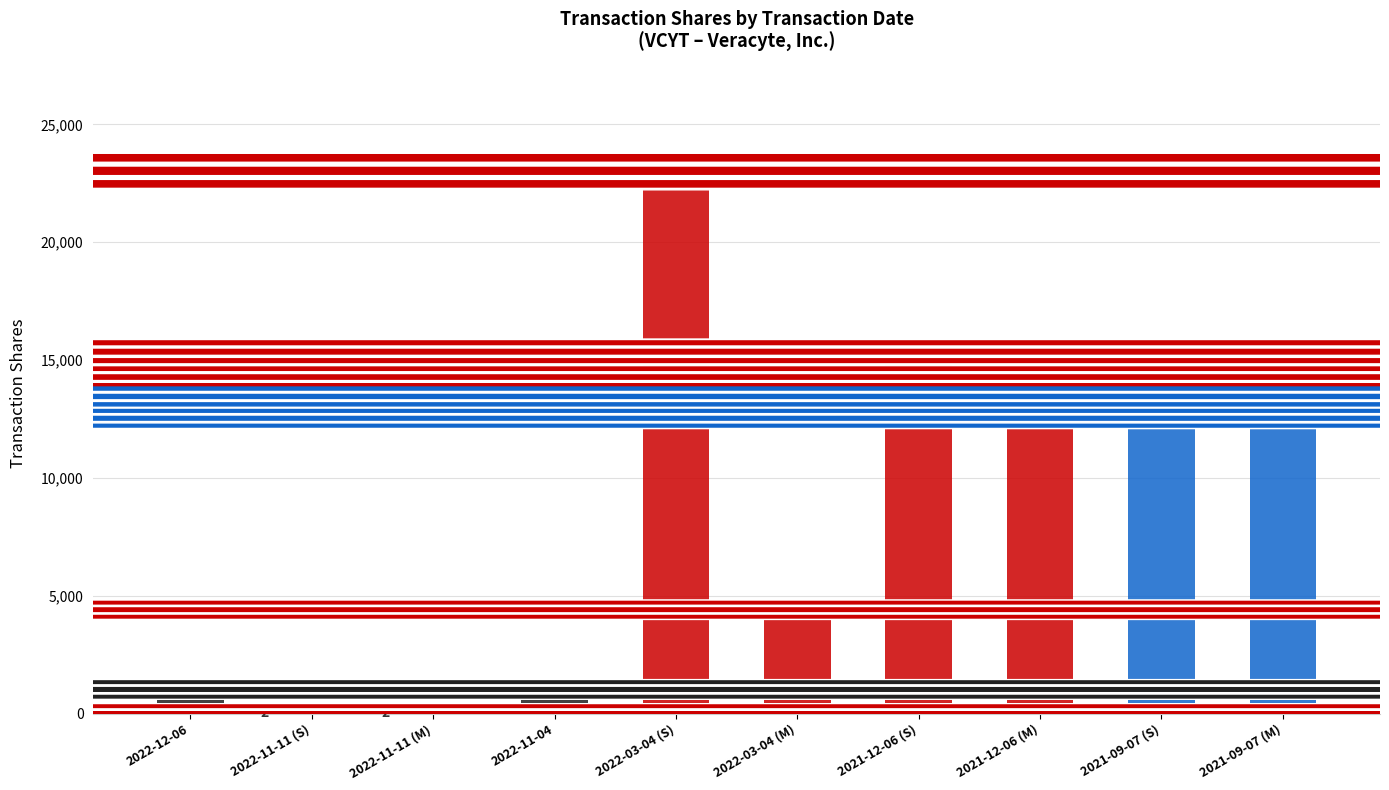

What is the value of the 5th bar from the left?

23033